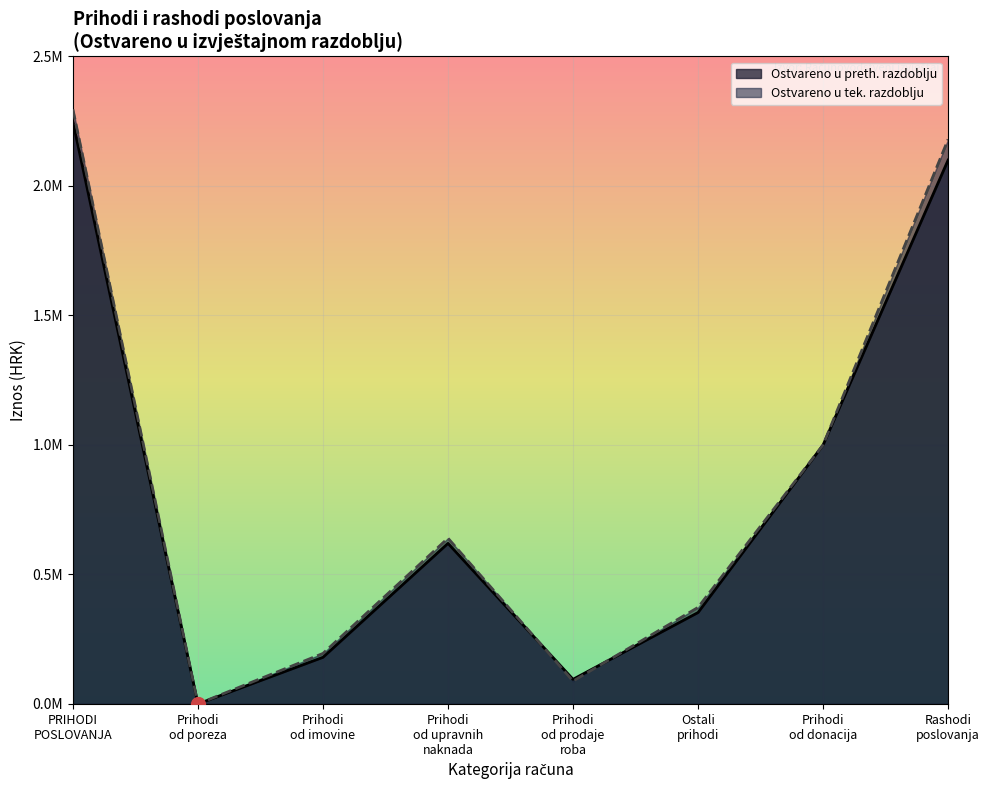

What are all the series names shown in the legend?

Ostvareno u preth. razdoblju, Ostvareno u tek. razdoblju